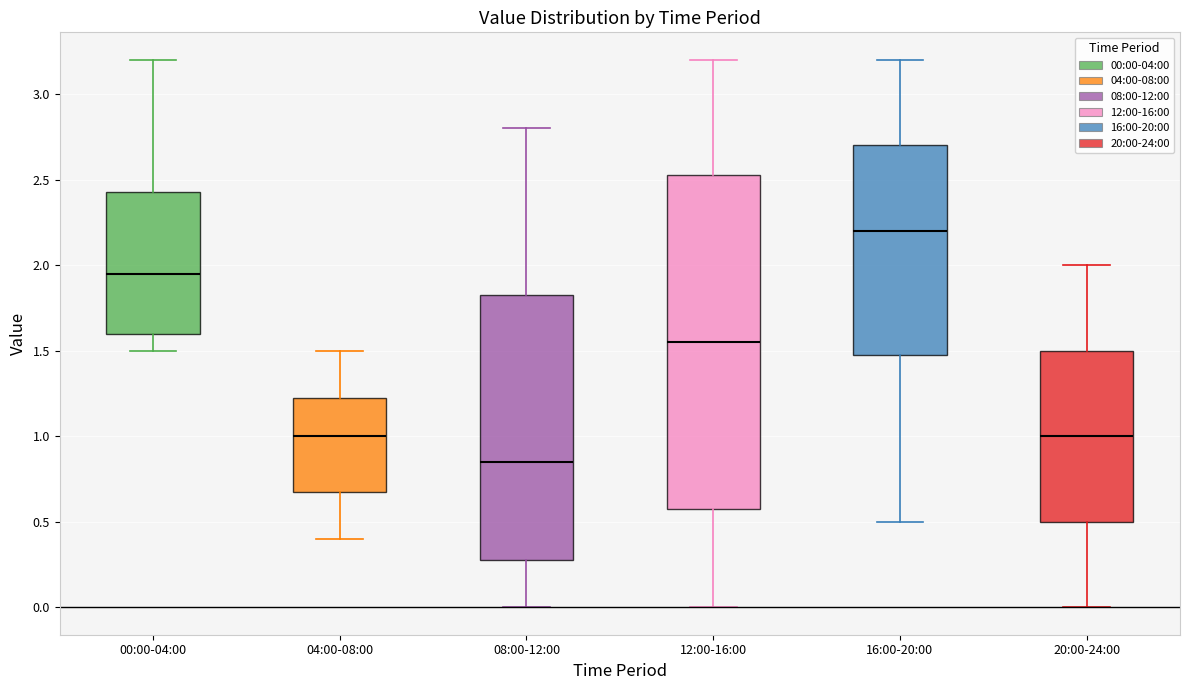

Which box has the highest median line?

16:00-20:00